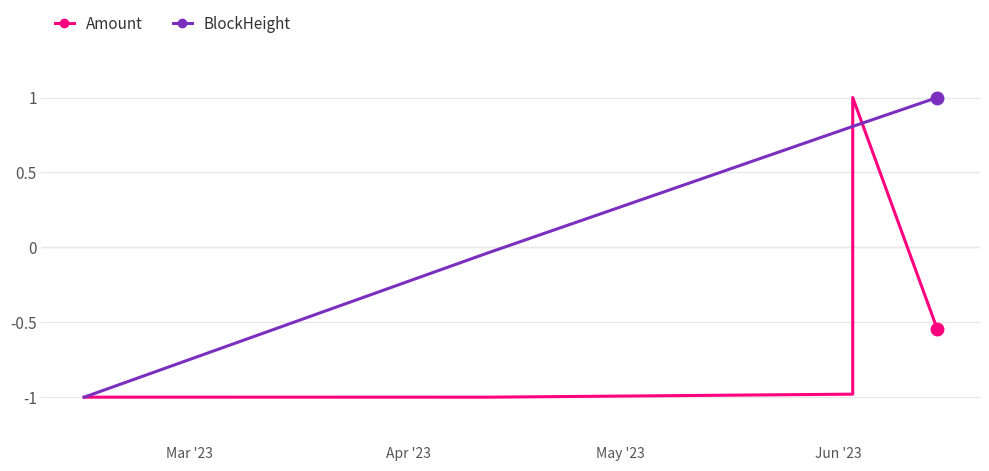

What is the difference between the maximum and minimum values in the Amount series?

2.0